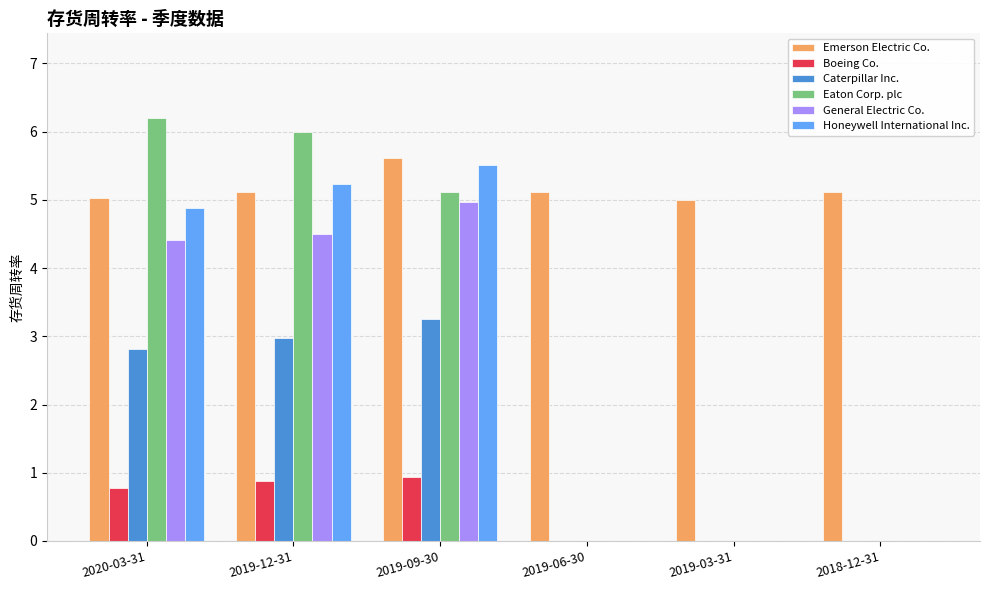

At which label does General Electric Co. first exceed 4?

2020-03-31